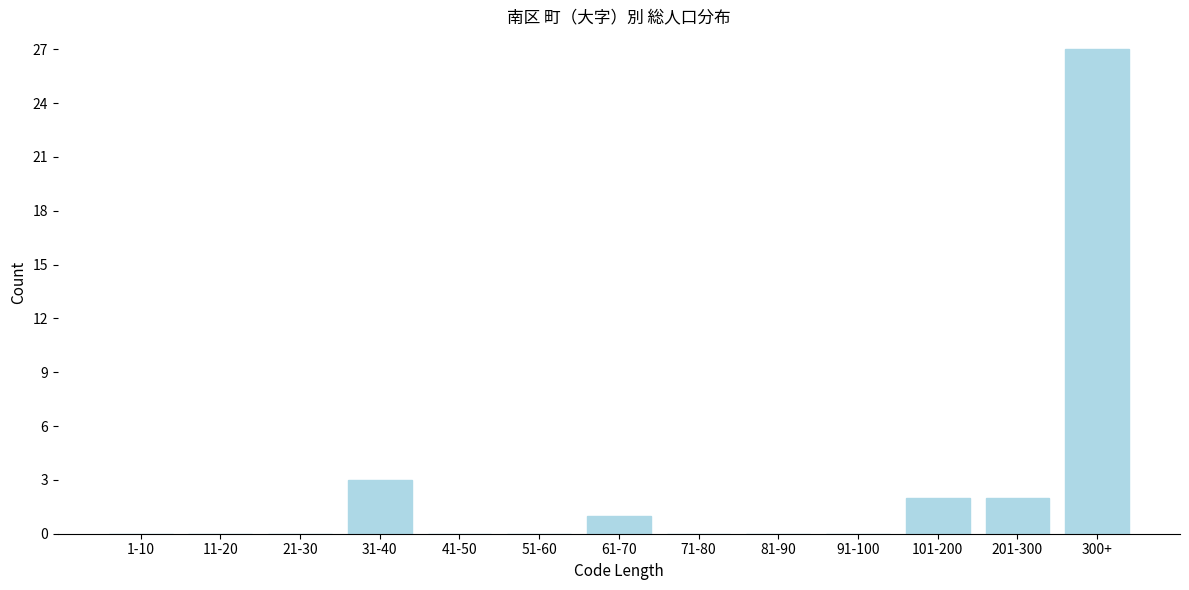

Reading left to right, what are all the values shown in this chart?

1-10=0	11-20=0	21-30=0	31-40=3	41-50=0	51-60=0	61-70=1	71-80=0	81-90=0	91-100=0	101-200=2	201-300=2	300+=27